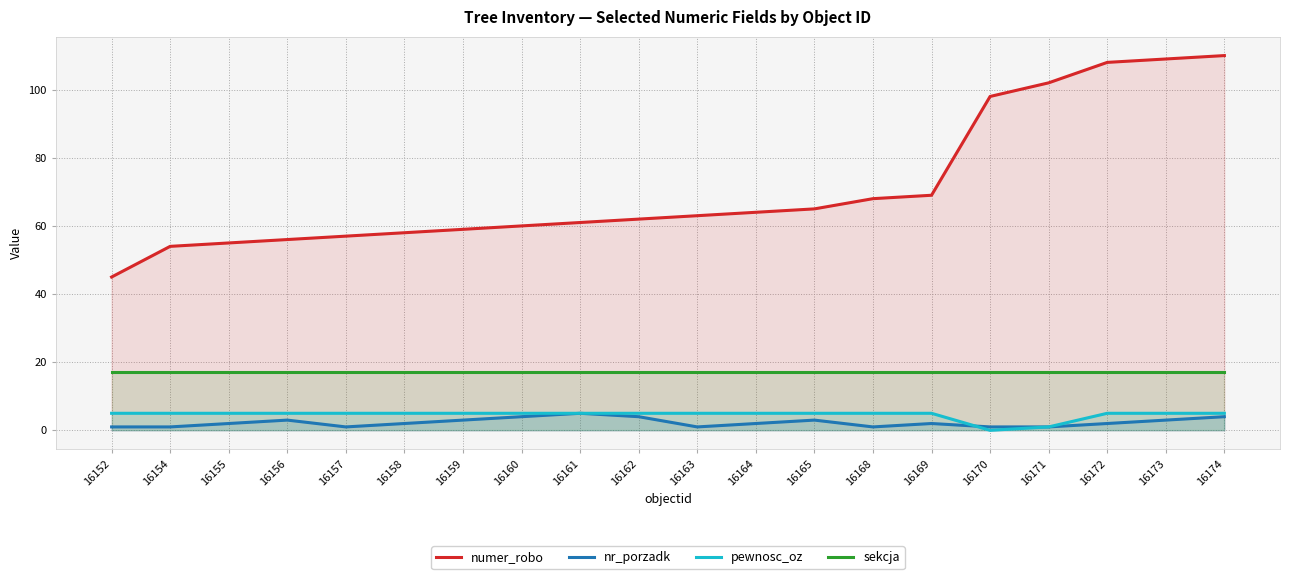

Which label corresponds to the largest value in the chart?

16174